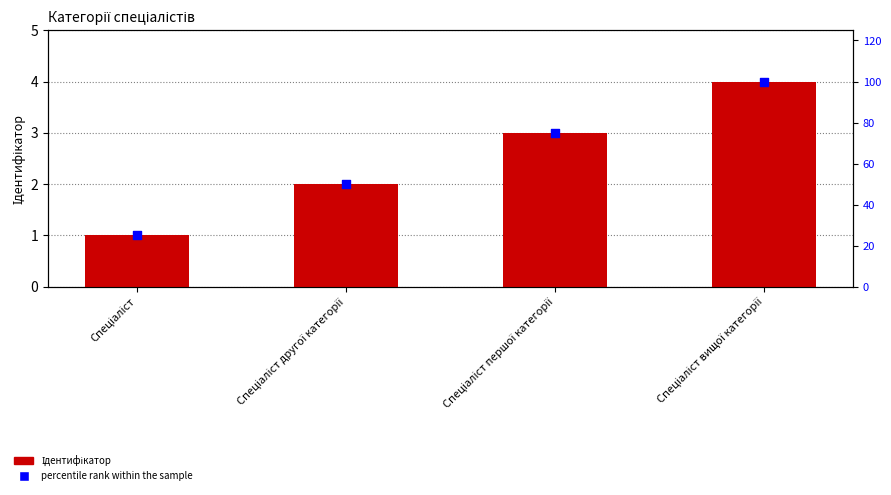

Which series contains the lowest Y value?

Ідентифікатор